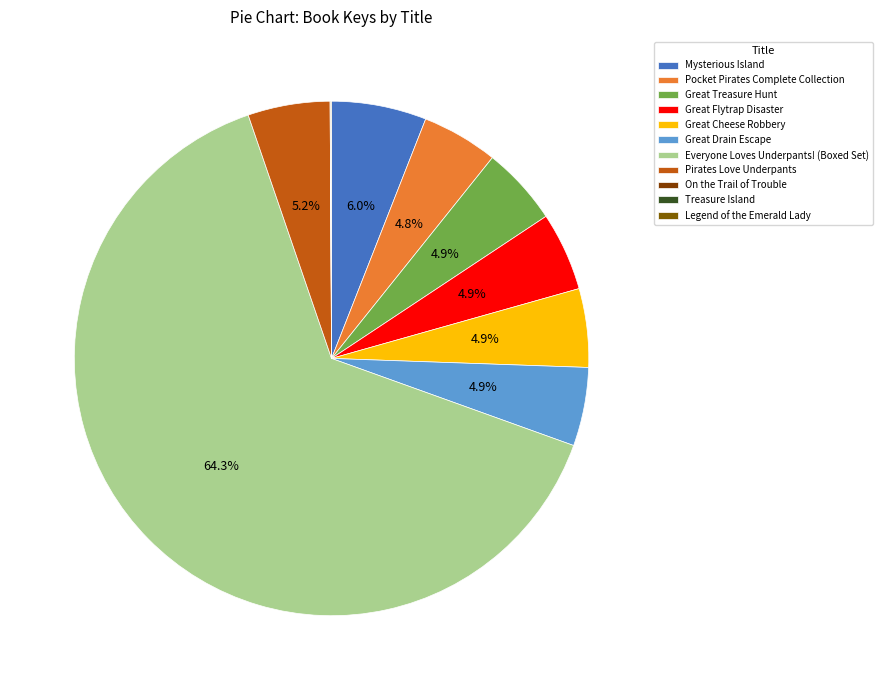

Is it true that Pocket Pirates Complete Collection is 1% of the pie?

False